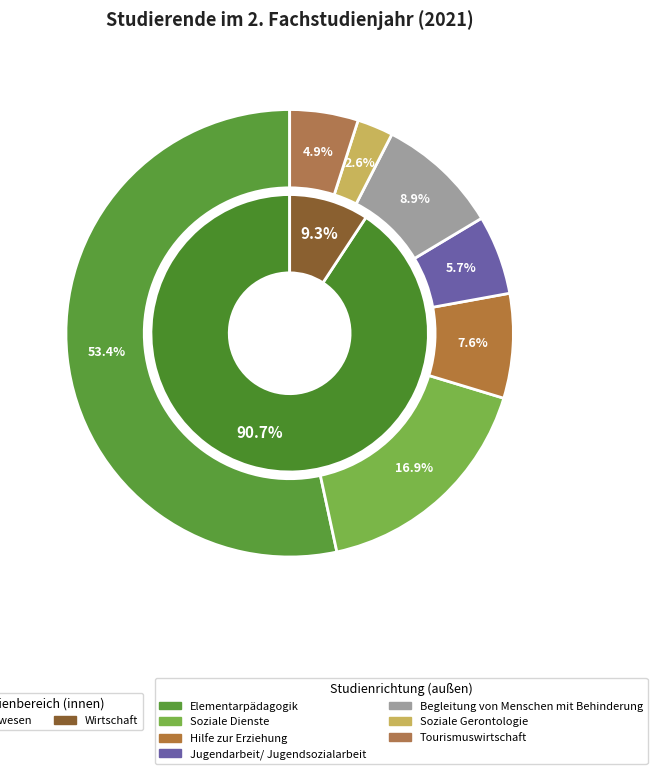

Which has a higher value, Begleitung von
Menschen mit Behinderung or Hilfe zur Erziehung?

Begleitung von
Menschen mit Behinderung